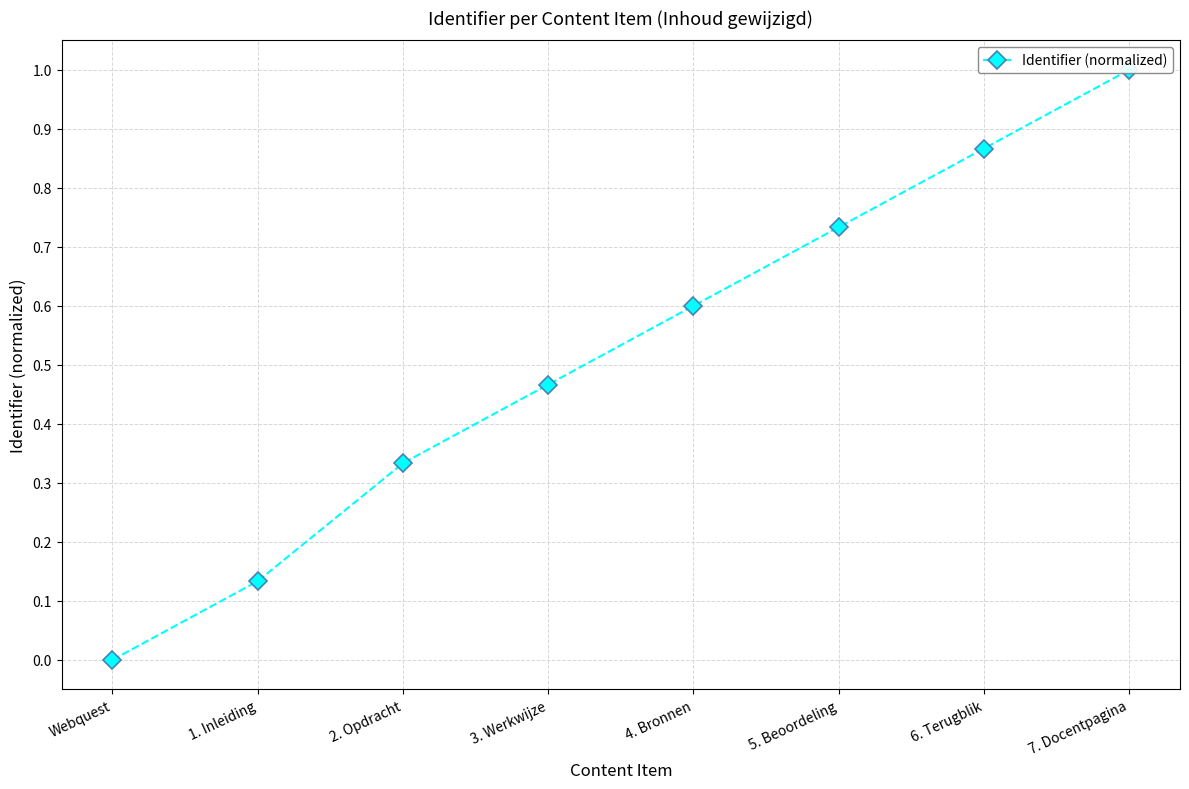

The chart shows a value of 0.3 at 2. Opdracht. True or false?

True